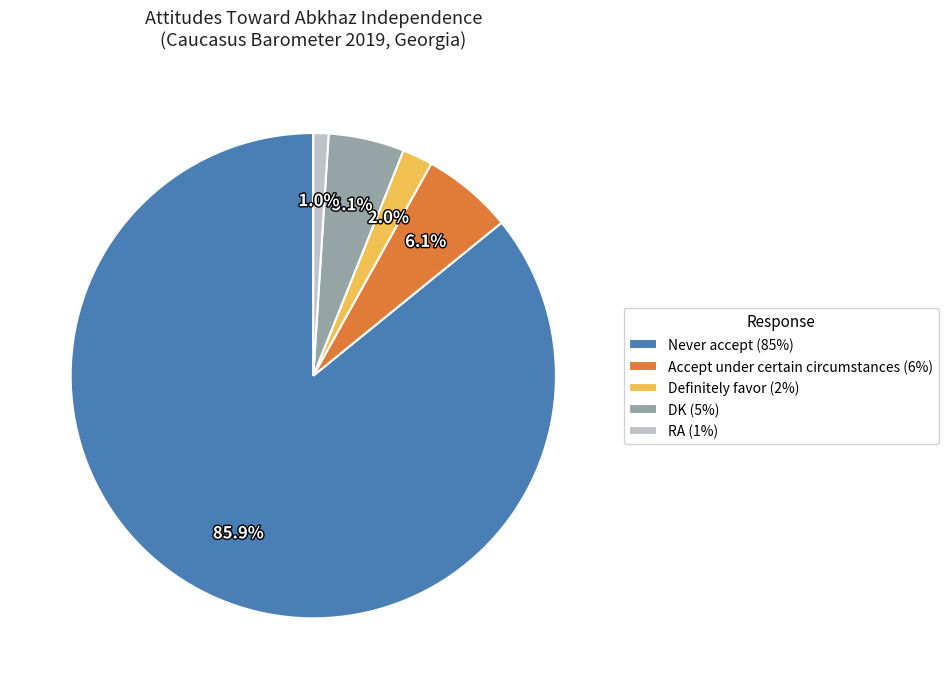

What is the ratio of the value at Definitely favor (2%) to the value at Accept under certain circumstances (6%)?

0.3